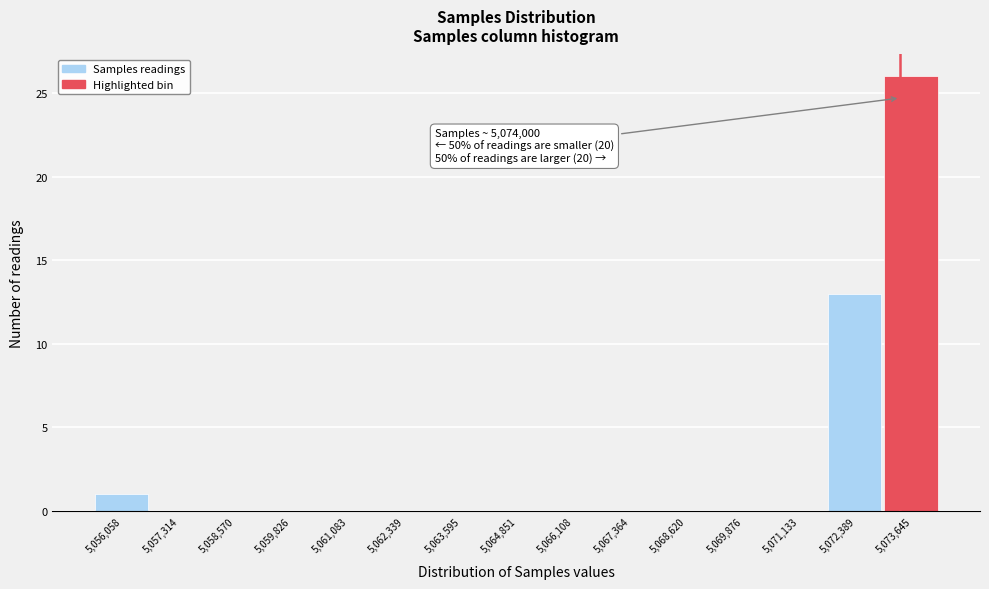

Reading left to right, what are all the values shown in this chart?

5,056,058=1	5,057,314=0	5,058,570=0	5,059,826=0	5,061,083=0	5,062,339=0	5,063,595=0	5,064,851=0	5,066,108=0	5,067,364=0	5,068,620=0	5,069,876=0	5,071,133=0	5,072,389=13	5,073,645=26